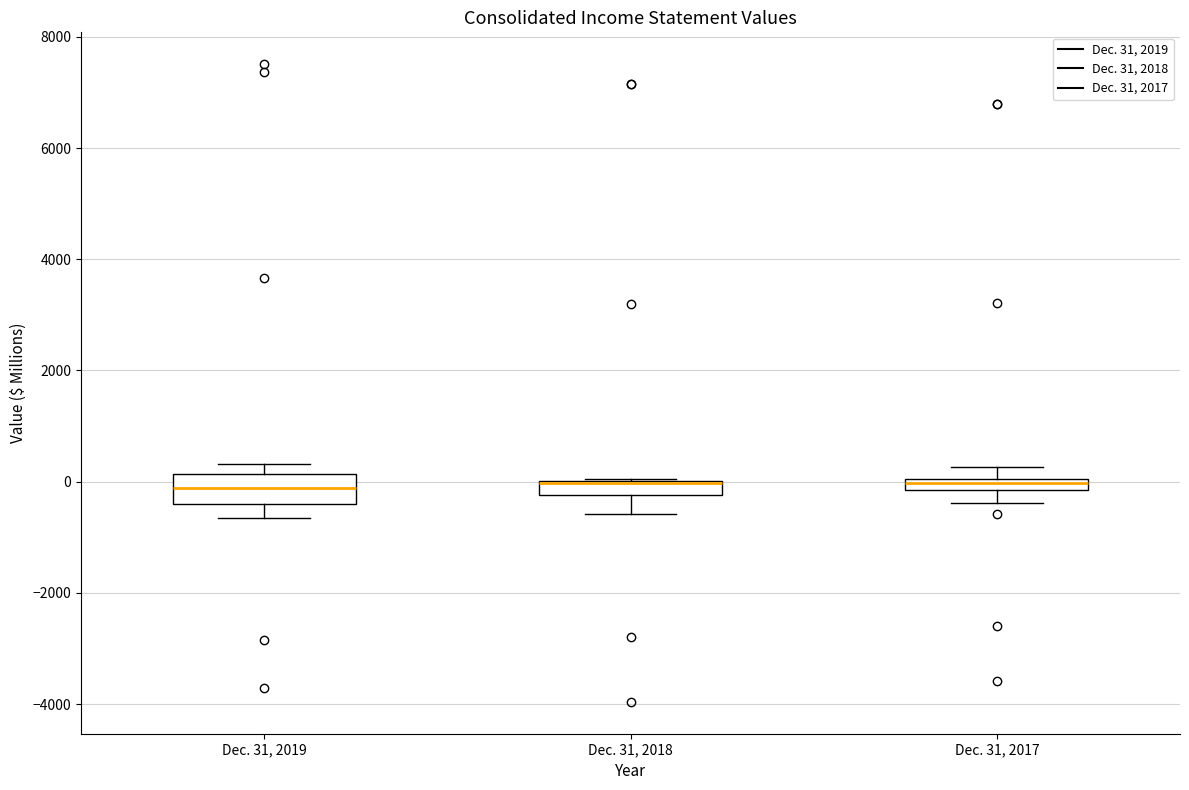

Which box is the tallest, from its lower edge to its upper edge?

Dec. 31, 2019